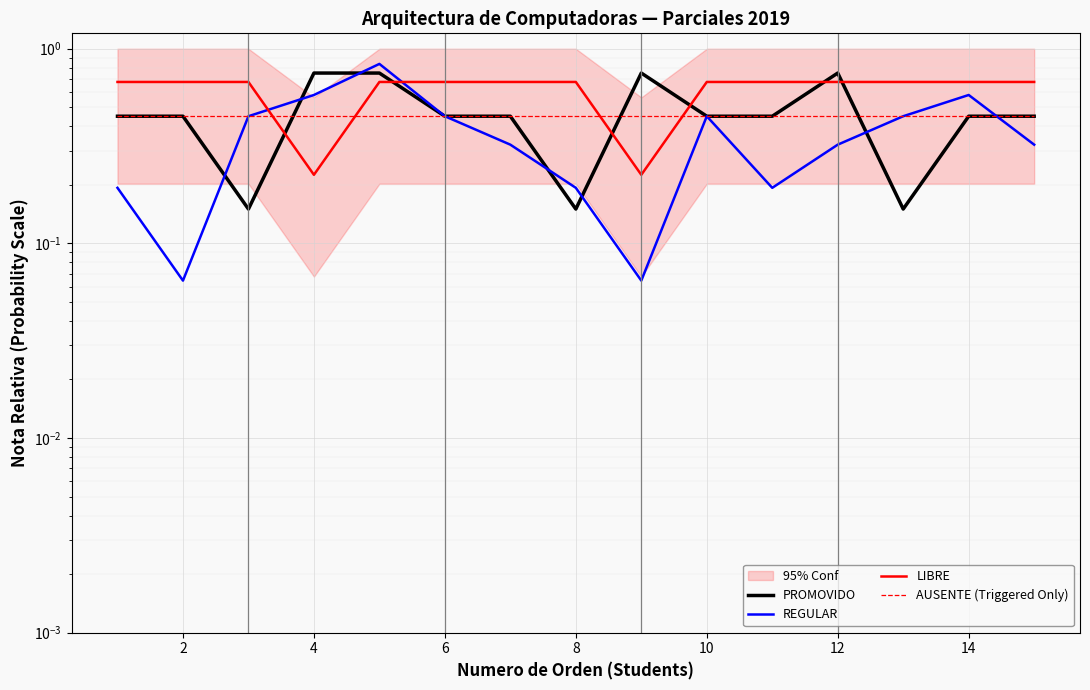

True or false: REGULAR and PROMOVIDO cross at least once.

True